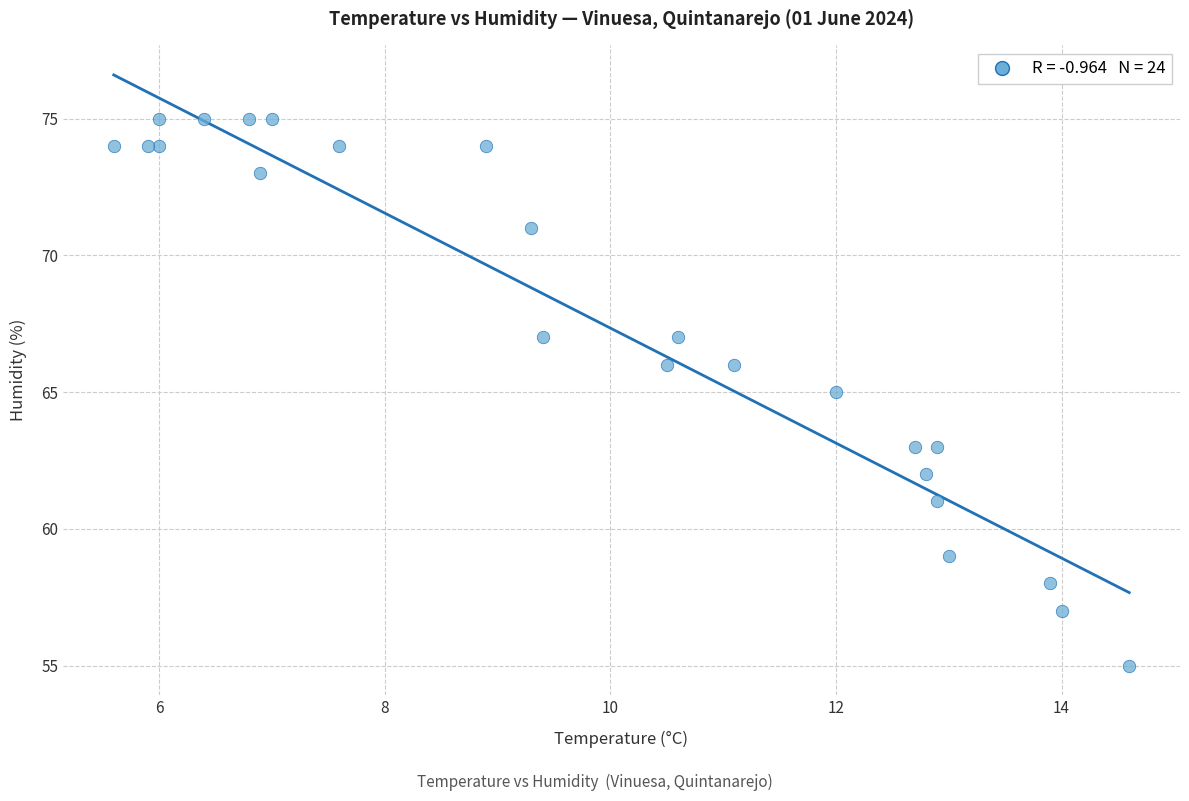

What is the range of Y values (max minus min)?

20